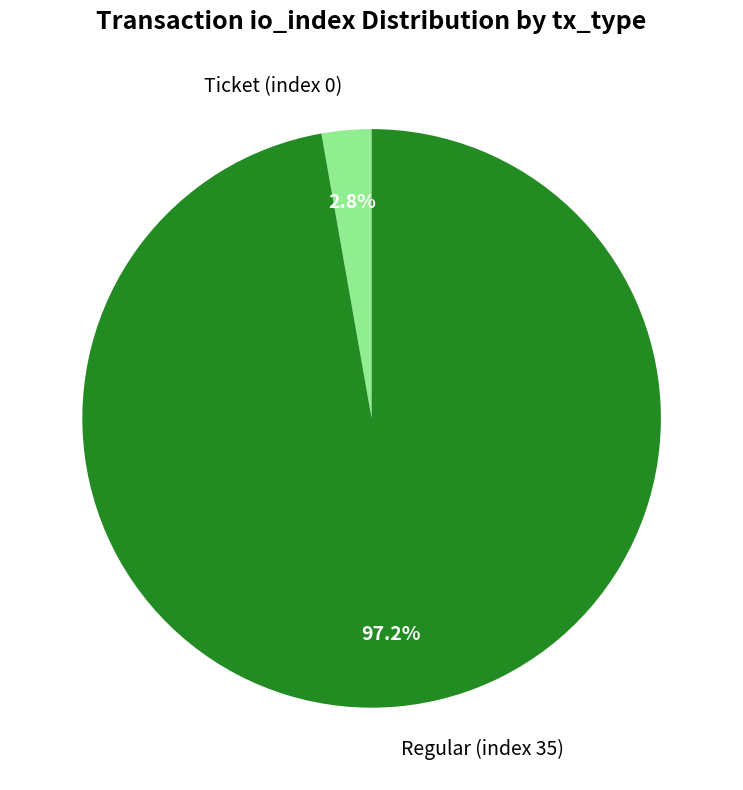

Is there a majority slice in this chart?

Yes